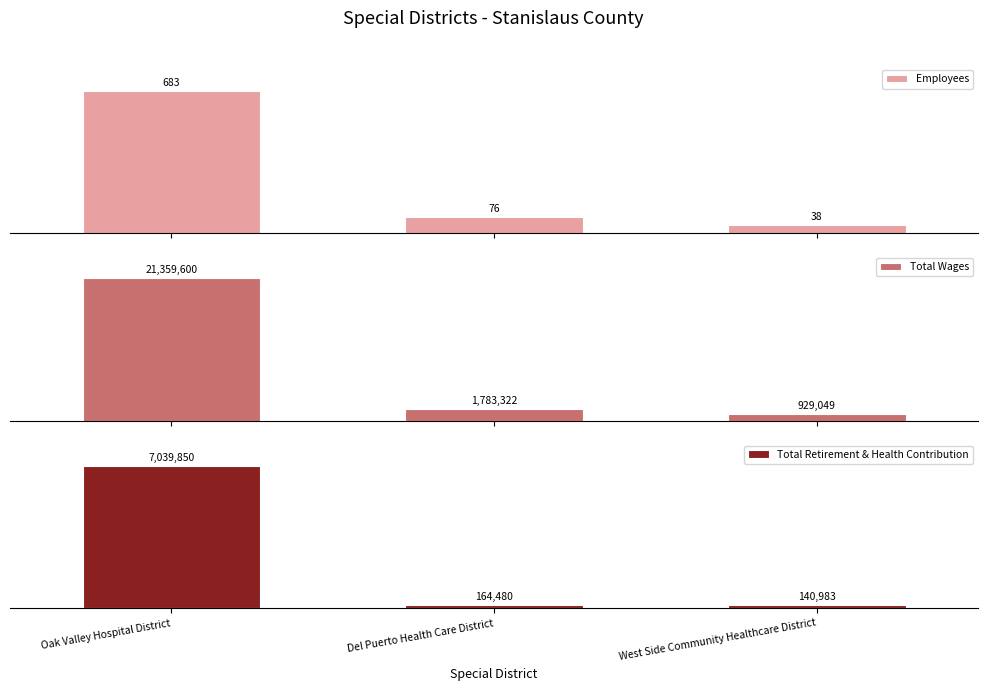

Rank the categories by Total Retirement & Health Contribution value from lowest to highest.

West Side Community Healthcare District, Del Puerto Health Care District, Oak Valley Hospital District